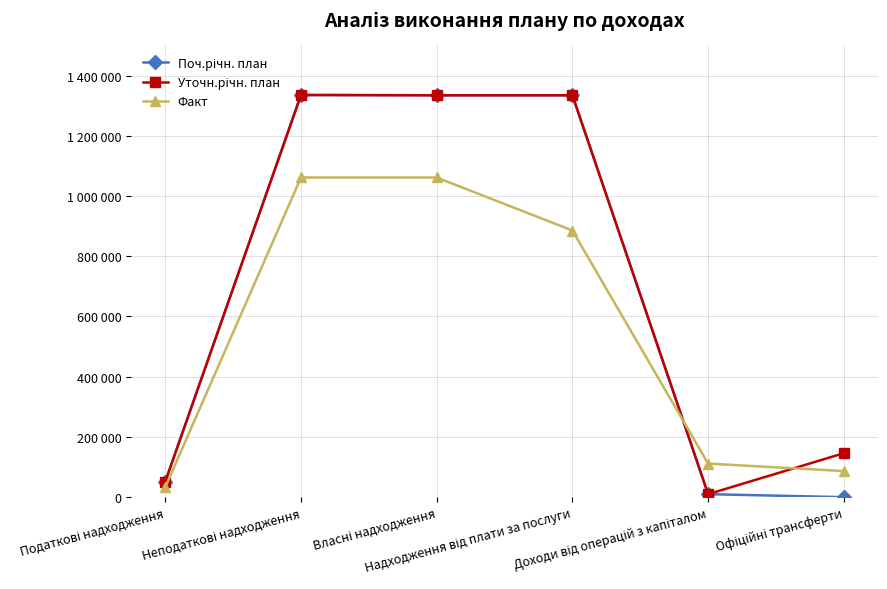

Rank the series at Доходи від операцій з капіталом from lowest to highest value.

Поч.річн. план, Уточн.річн. план, Факт